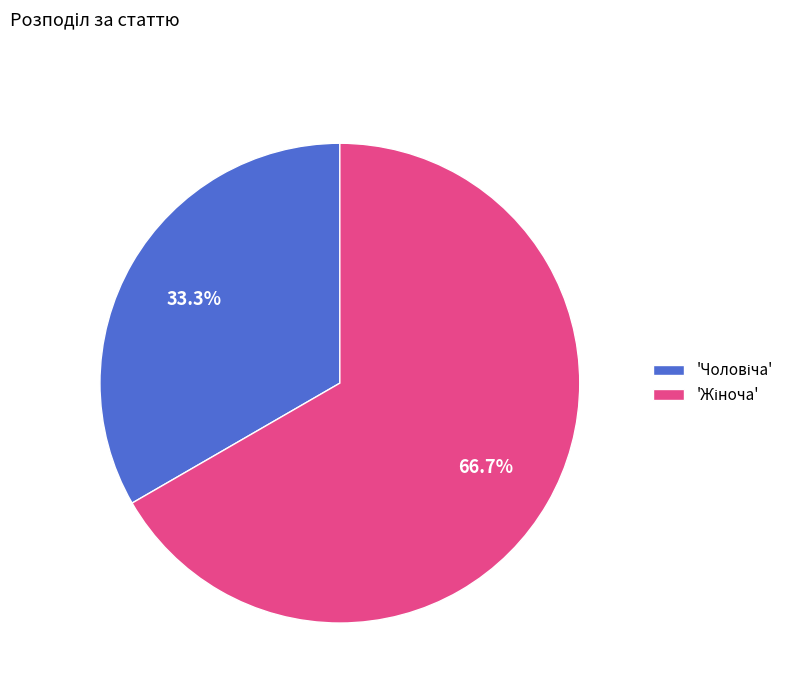

Is there any slice that represents more than half of the pie?

Yes